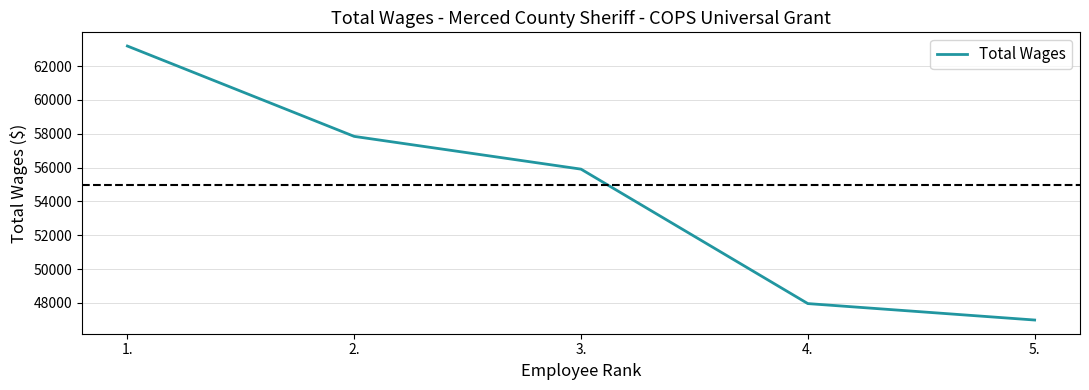

What is the sum of the values at 5. and 2.?

104836